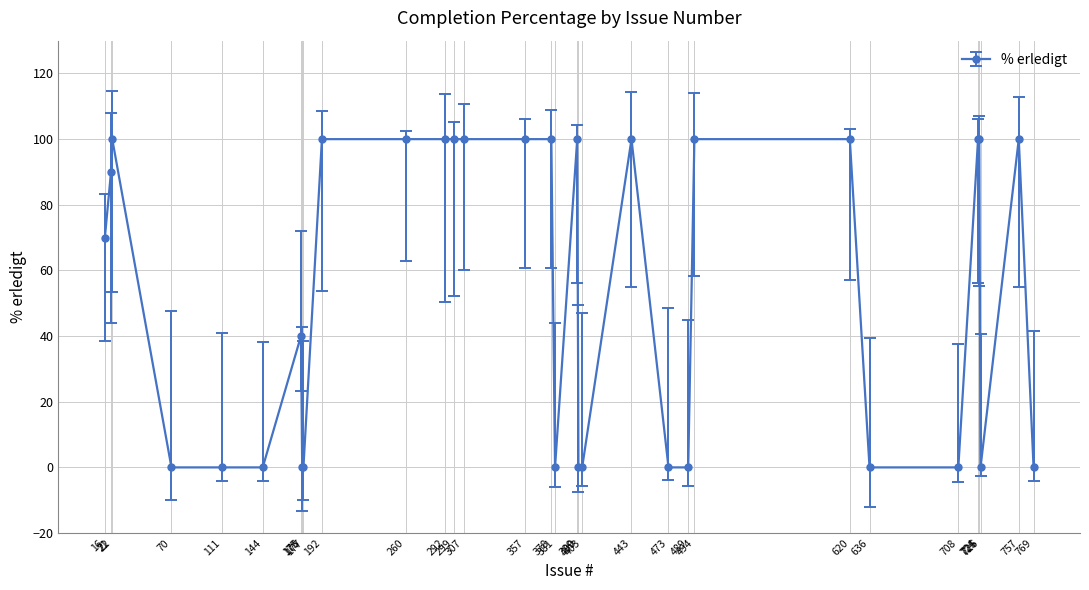

What is the value of the 11th point from the left?

100